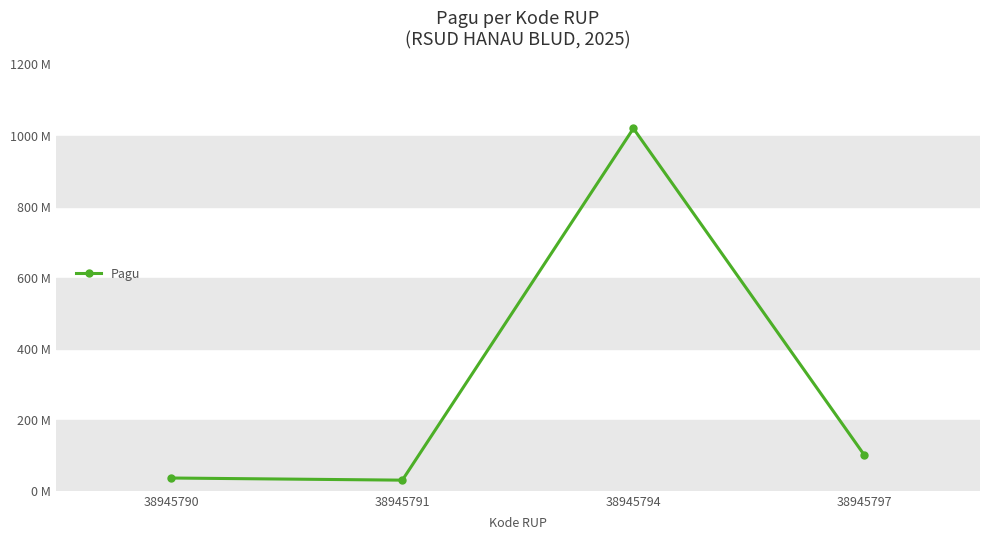

What is the approximate value at 38945790, to the nearest 50?

36000000